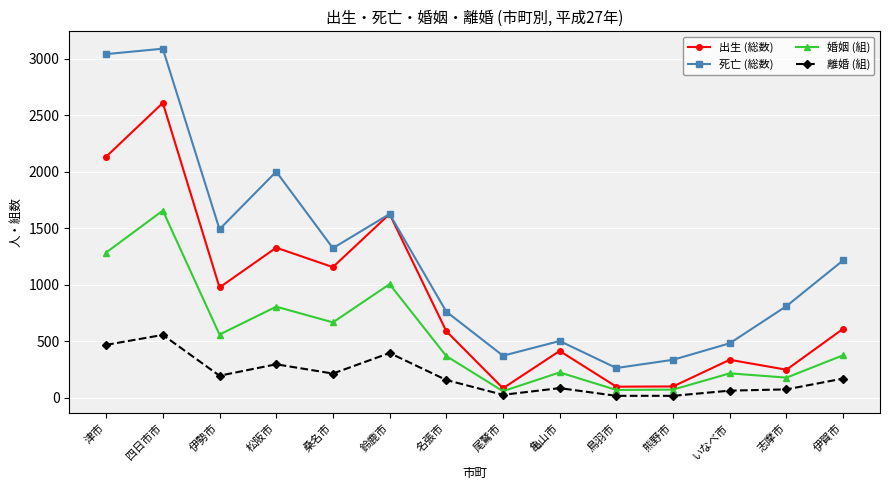

What is the value of the 婚姻 (組) point at the 4th from the left?

808